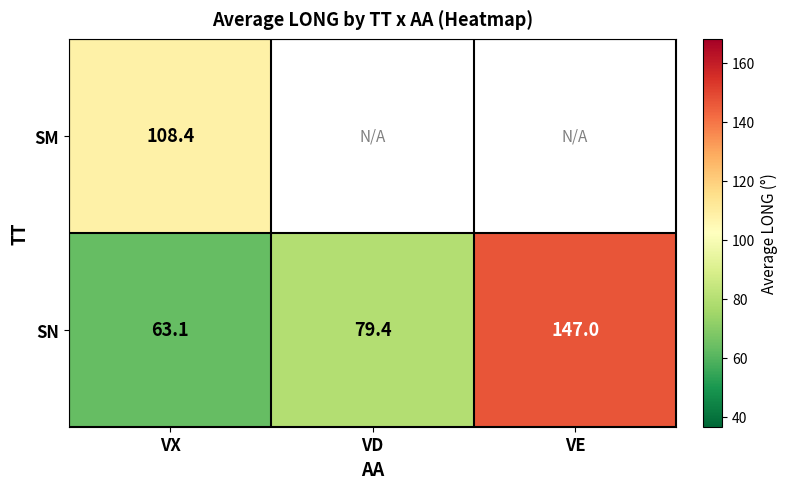

Rank the series at VX from highest to lowest value.

SM, SN